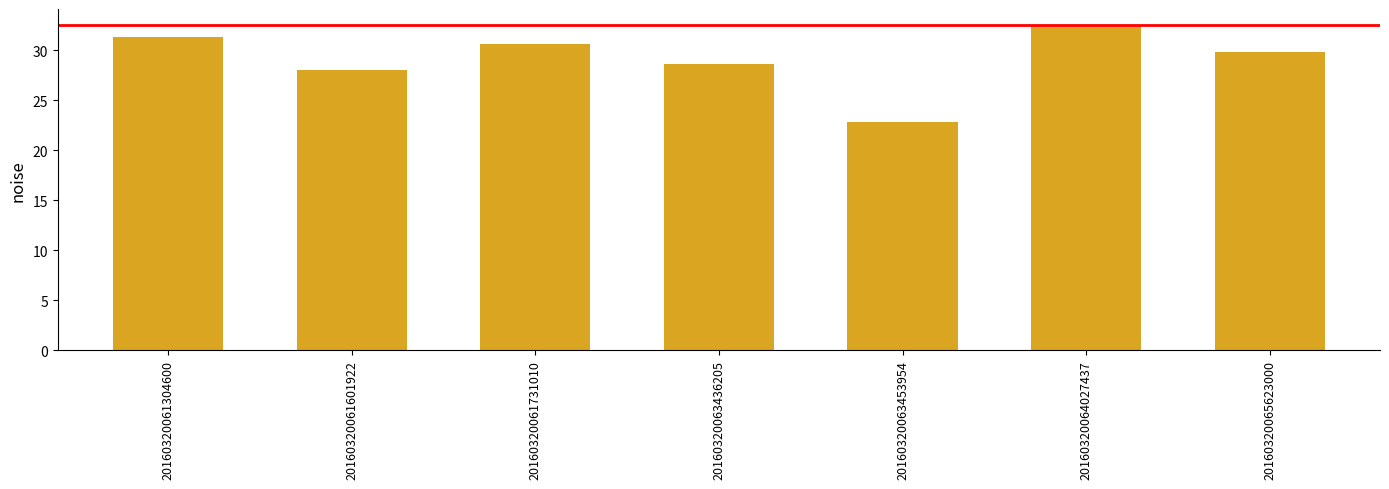

Reading left to right, transcribe all the data shown in this chart.

20160320061304600=31.3	20160320061601922=28.1	20160320061731010=30.6	20160320063436205=28.6	20160320063453954=22.8	20160320064027437=32.4	20160320065623000=29.8